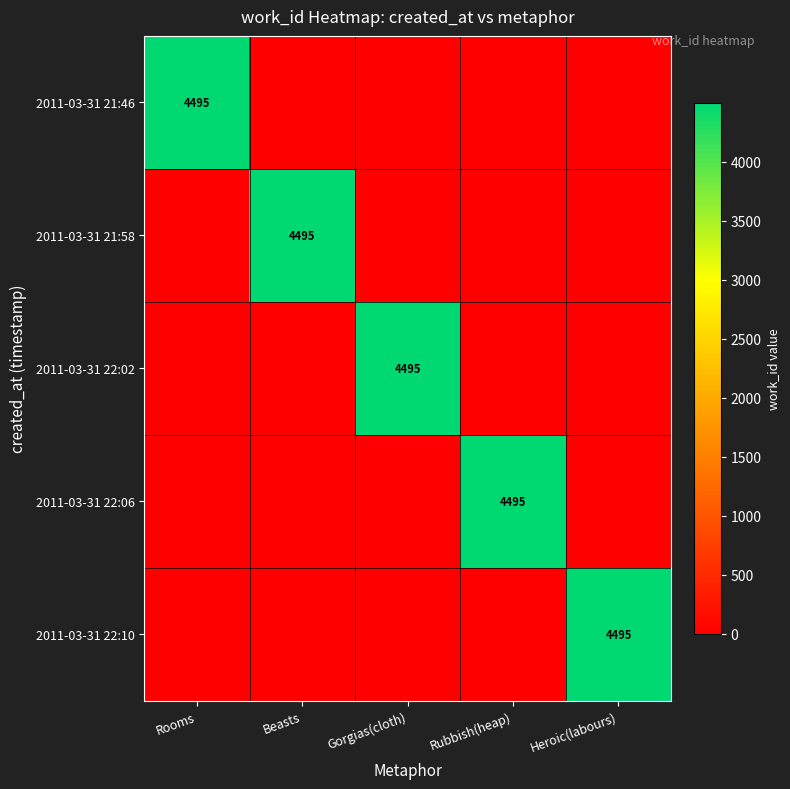

What is the total value across all series at Gorgias(cloth)?

4495